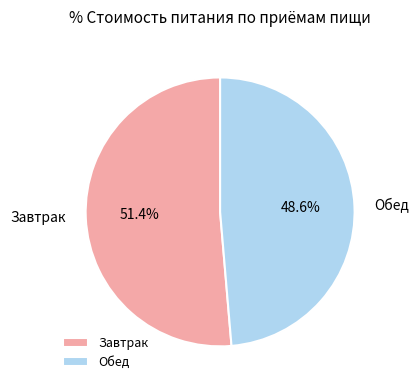

Which category has the biggest portion of the pie?

Завтрак